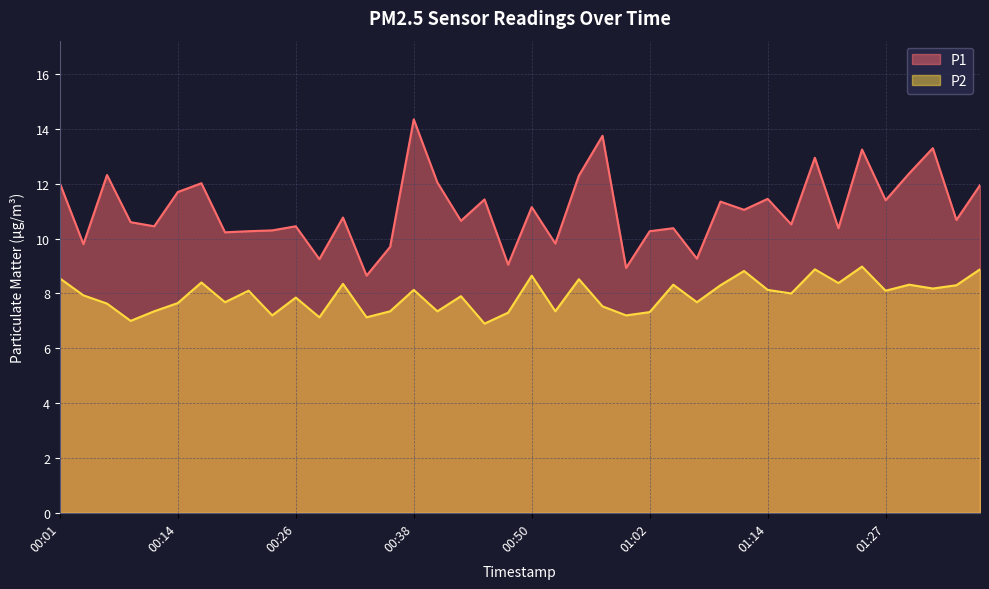

How many series are shown in this chart?

2